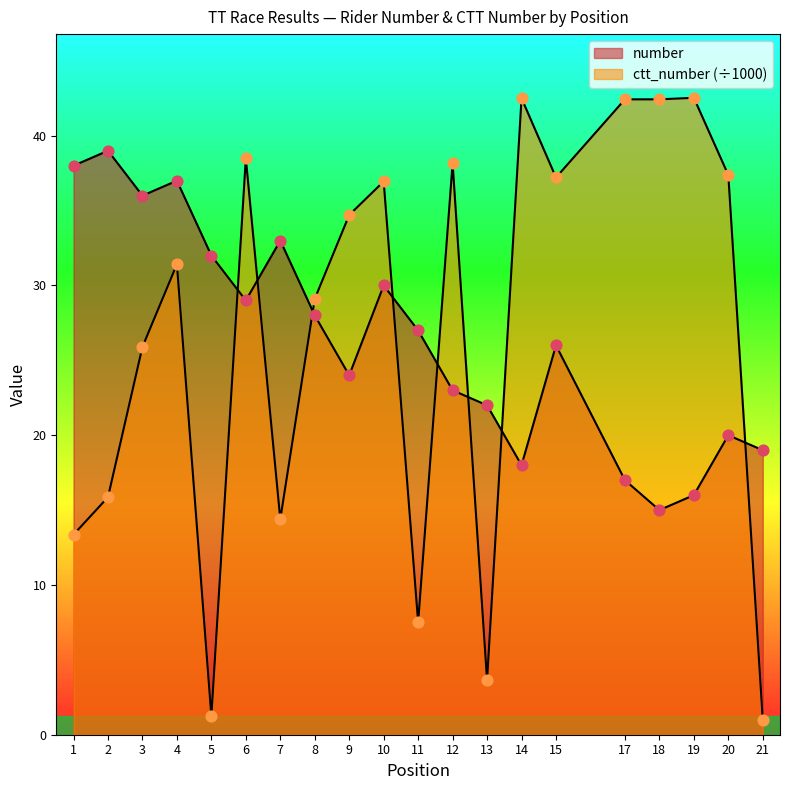

What is the total value across all series at 15?

63.2